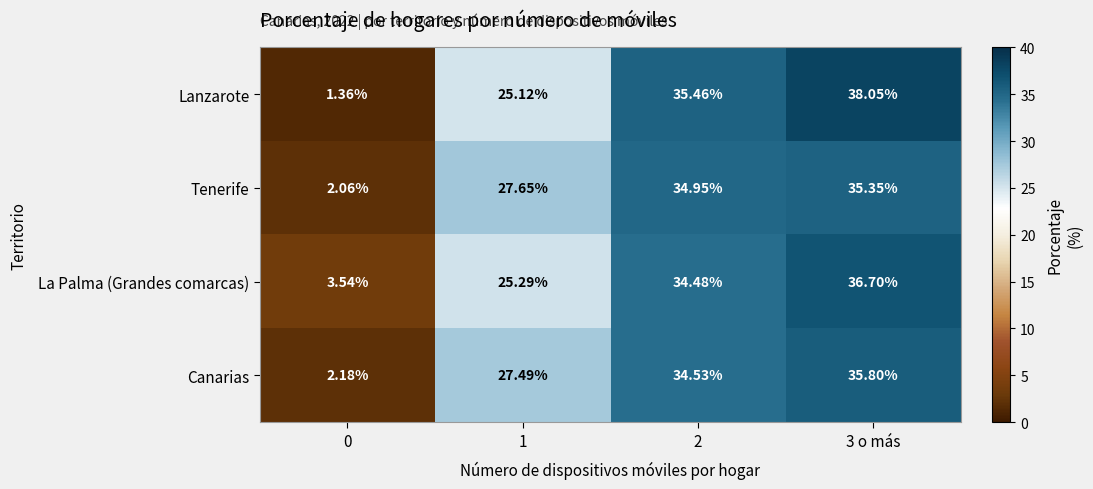

Which series has the largest range (max minus min)?

Lanzarote